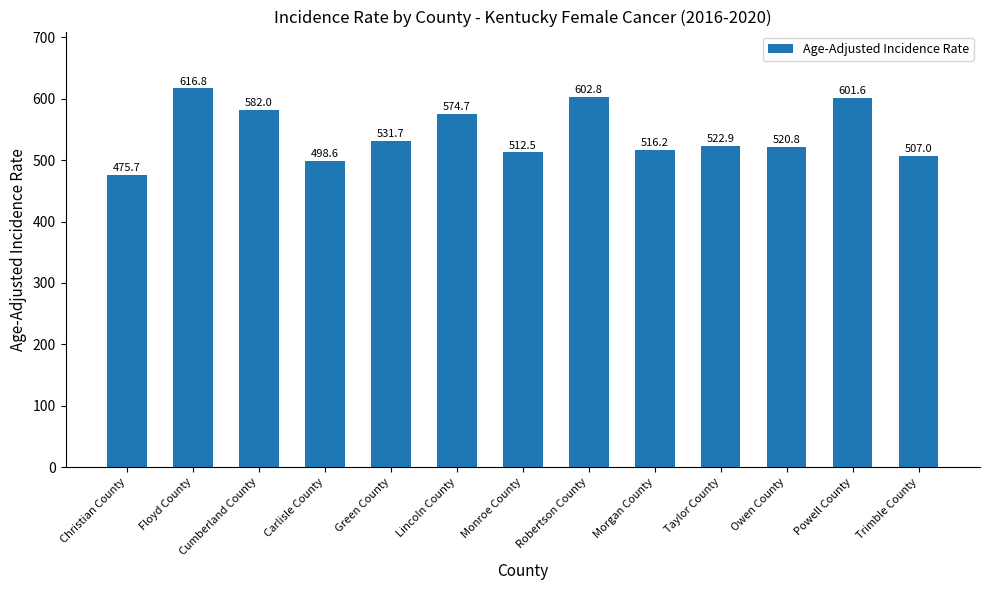

List the labels in order of value, smallest first.

Christian County, Carlisle County, Trimble County, Monroe County, Morgan County, Owen County, Taylor County, Green County, Lincoln County, Cumberland County, Powell County, Robertson County, Floyd County